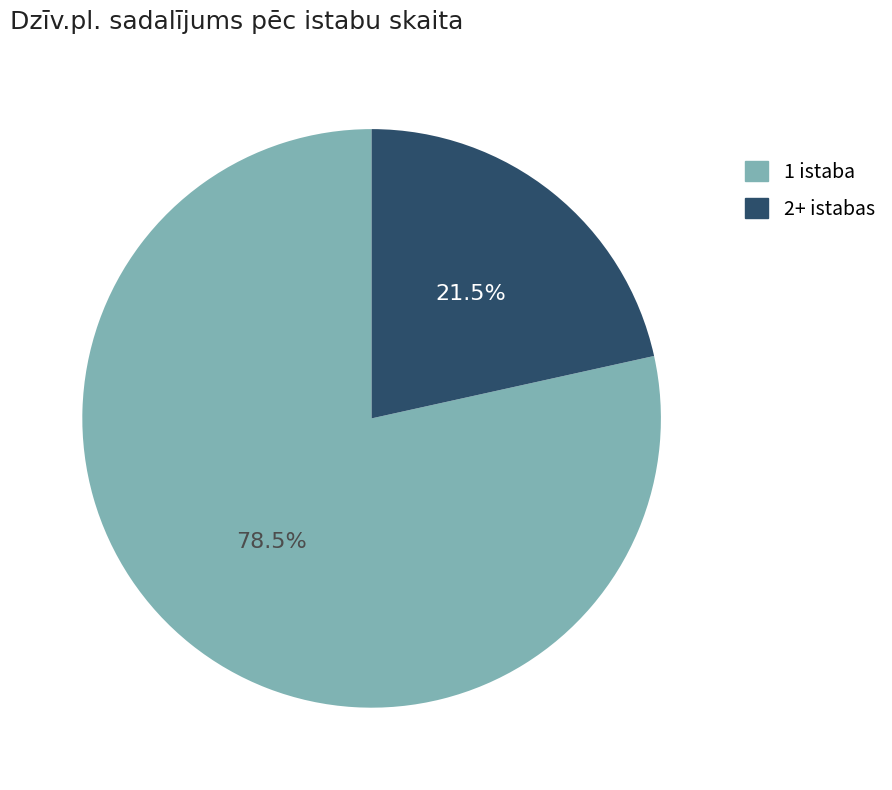

Between 2+ istabas and 1 istaba, which is larger?

1 istaba